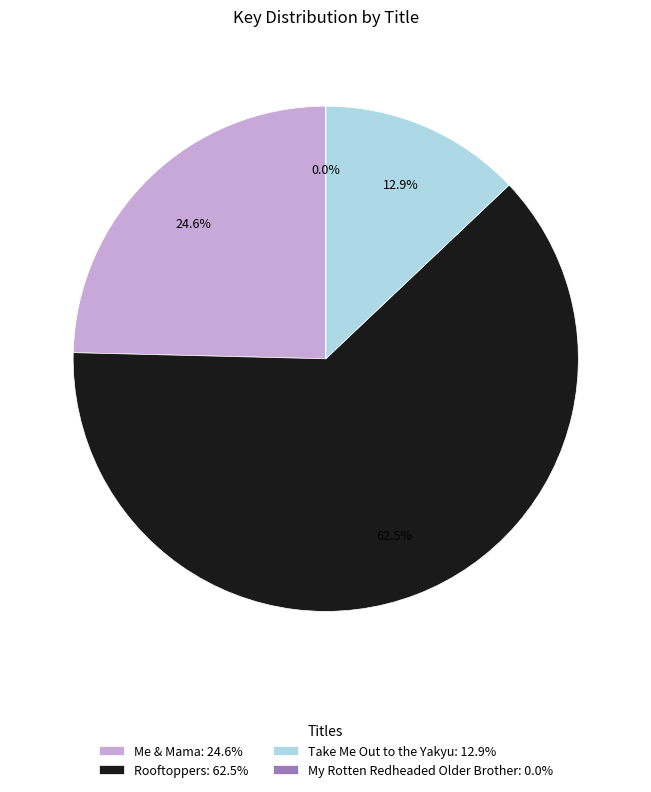

Which has a higher value, Me & Mama: 24.6% or Rooftoppers: 62.5%?

Rooftoppers: 62.5%